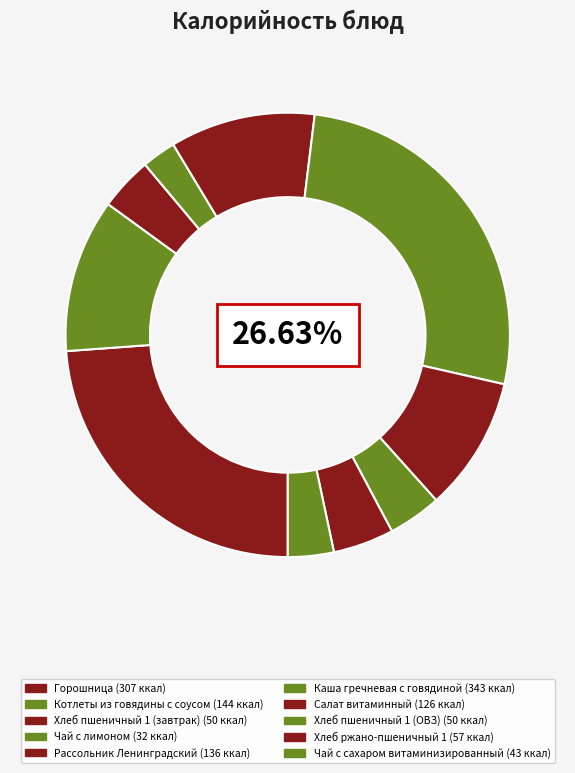

To the nearest percent, what is the combined percentage of Хлеб ржано-пшеничный 1 and Котлеты из говядины с соусом?

16%